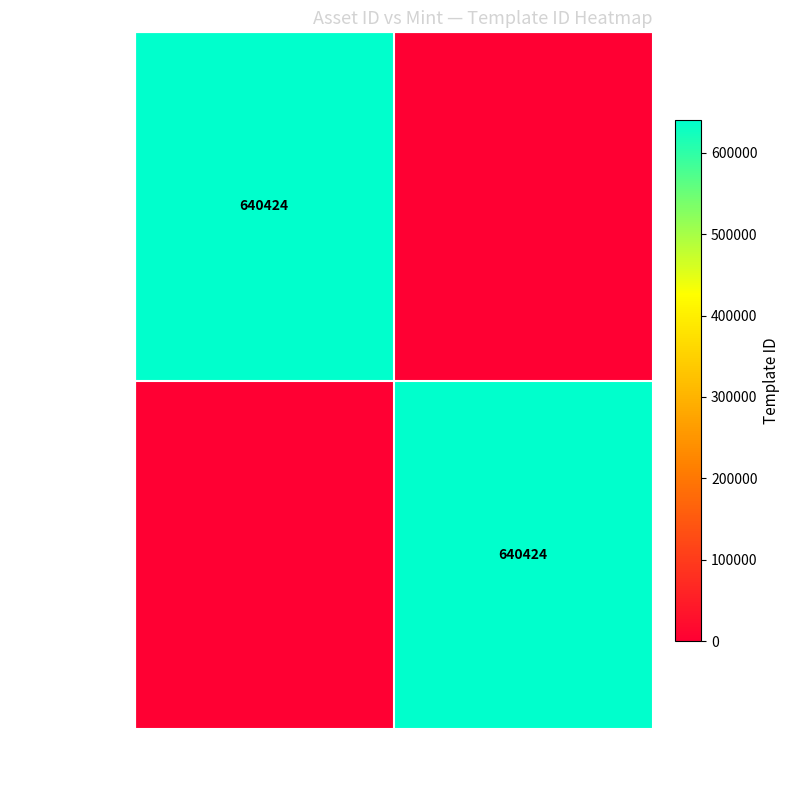

The value of 1099840685571 at 537 is 640424. True or false?

True